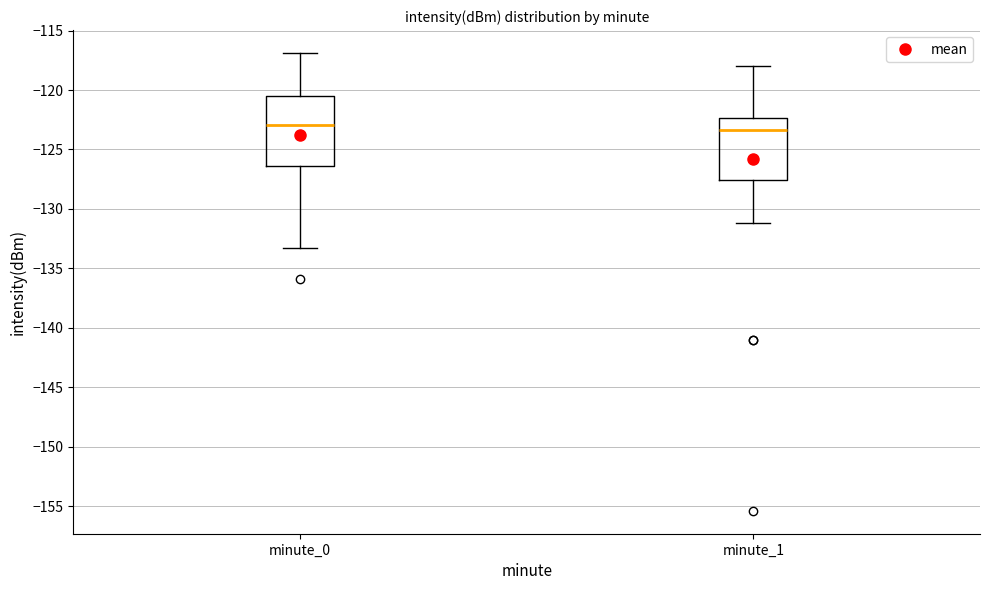

Which box is the tallest, from its lower edge to its upper edge?

minute_0